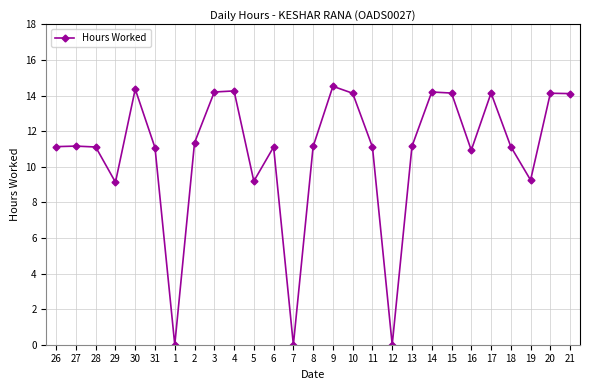

True or false: the data shows 11.1 at 26.

True